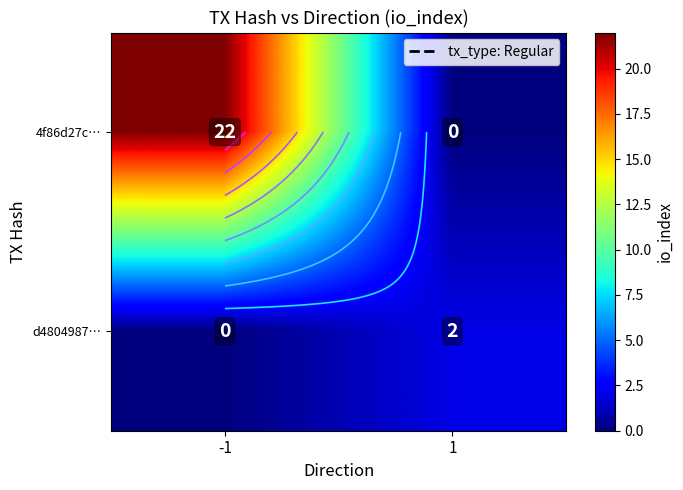

Rank the categories by d4804987… value from highest to lowest.

1, -1